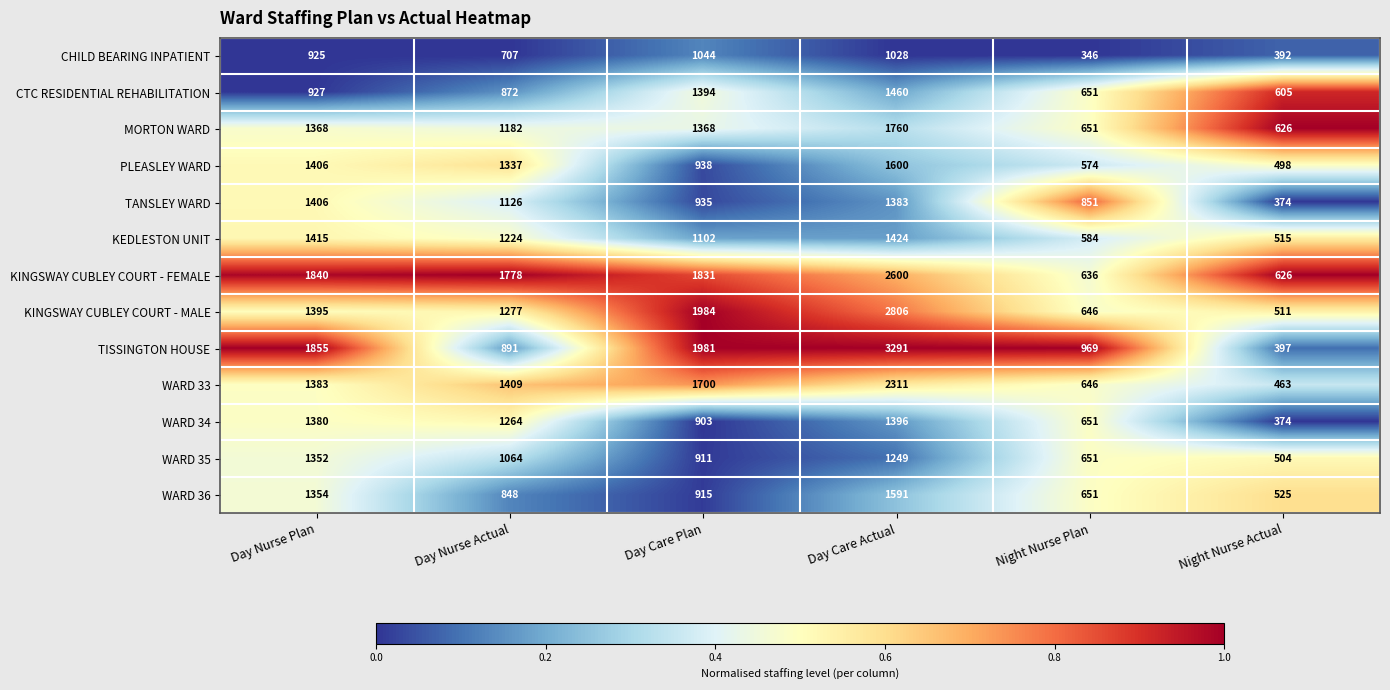

What is the difference between the highest and lowest values at Day Care Actual?

2263